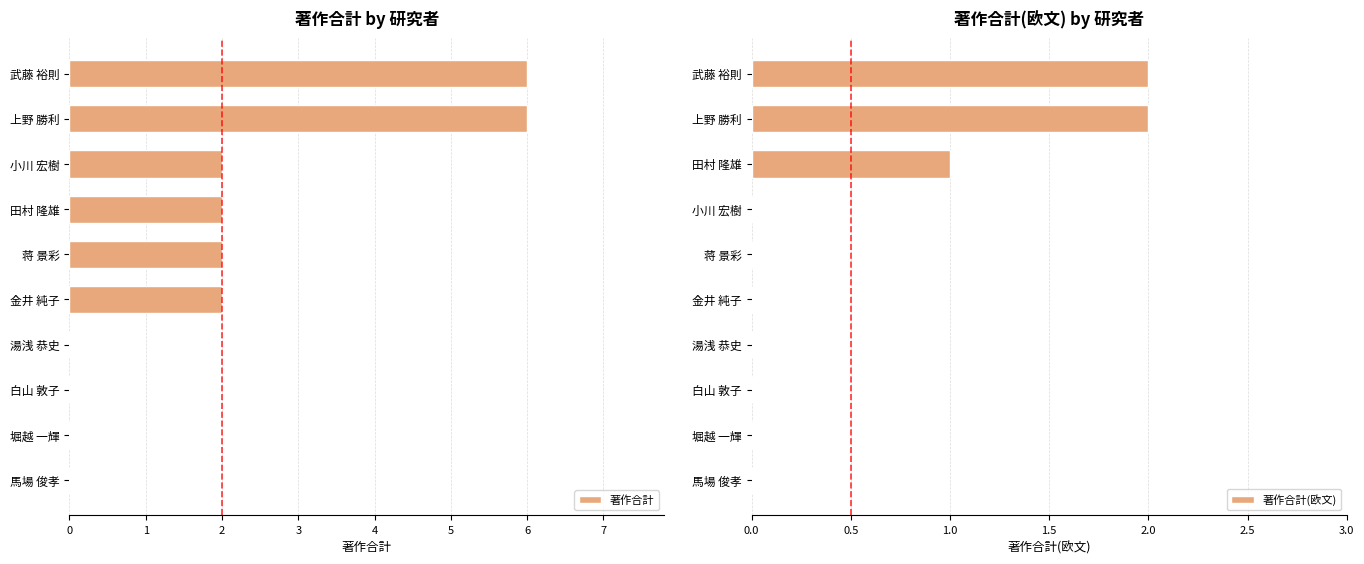

What is the difference between the second highest and second lowest values in the 著作合計 series?

6